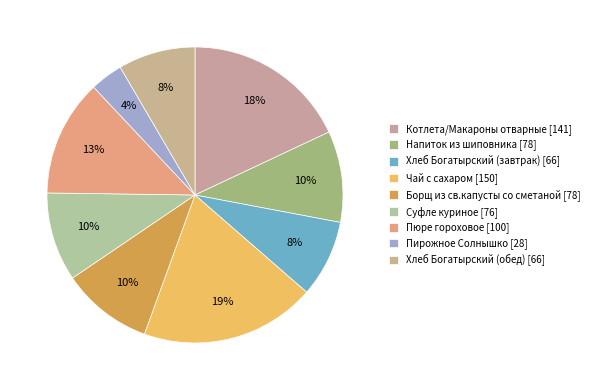

How many segments does this pie chart have?

9